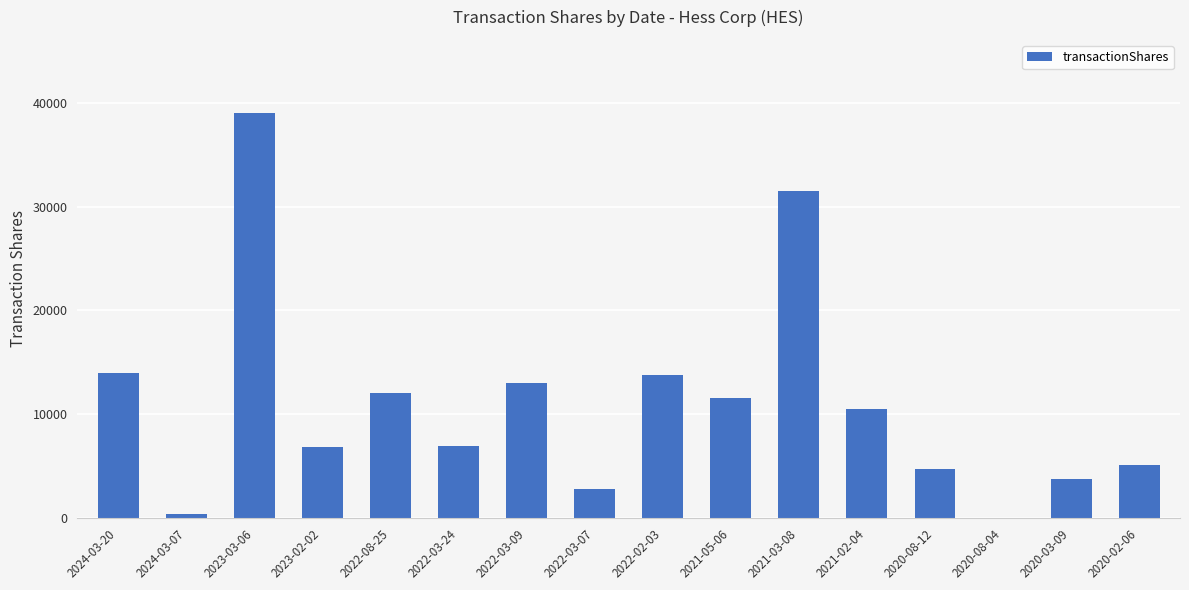

What is the maximum value shown in the chart?

39059